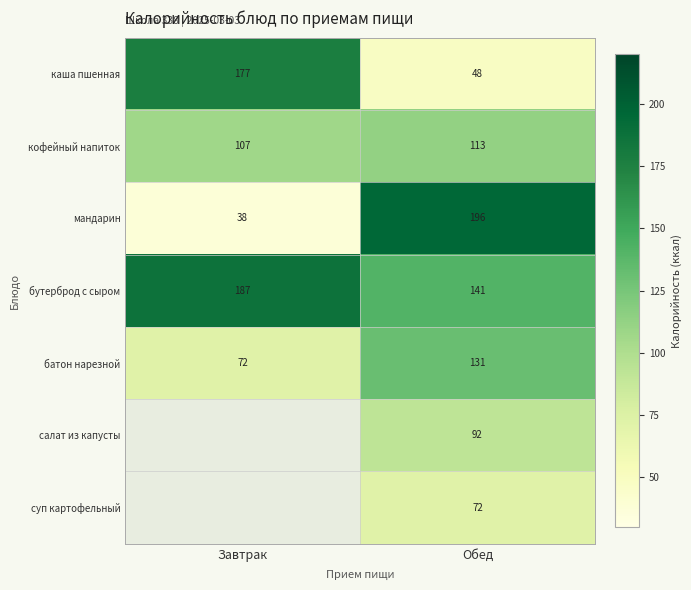

True or false: батон нарезной has a value of 54 at Обед.

False